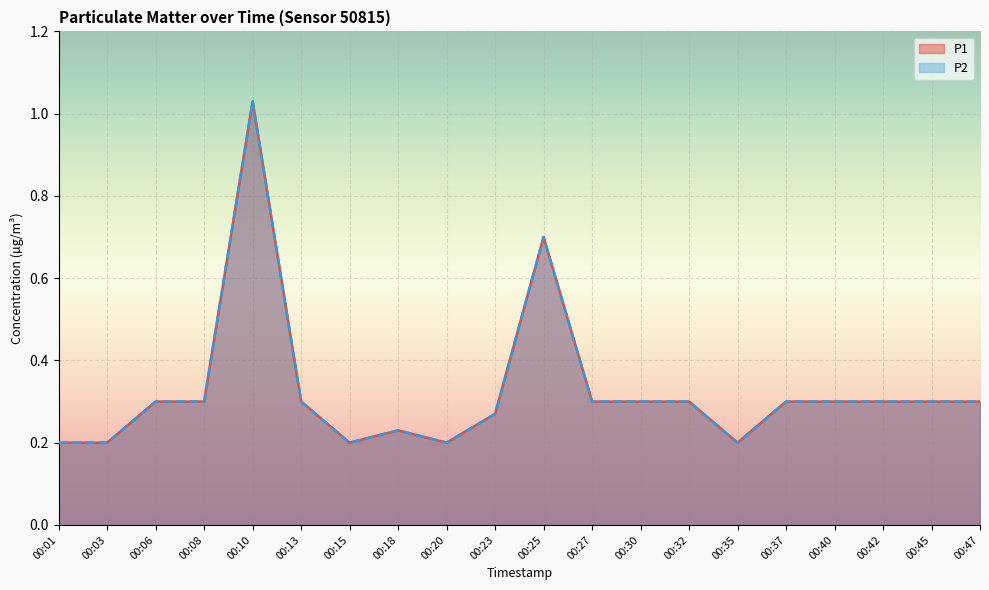

How many lines are shown in the chart?

2